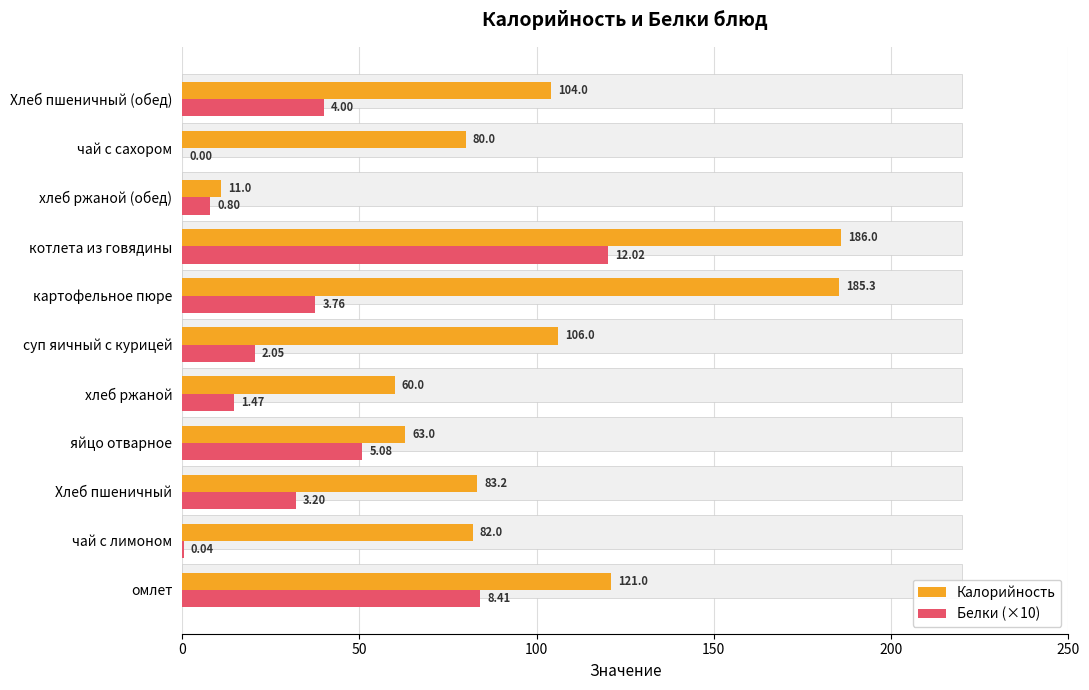

True or false: Белки (×10) has a value of 62.3 at котлета из говядины.

False